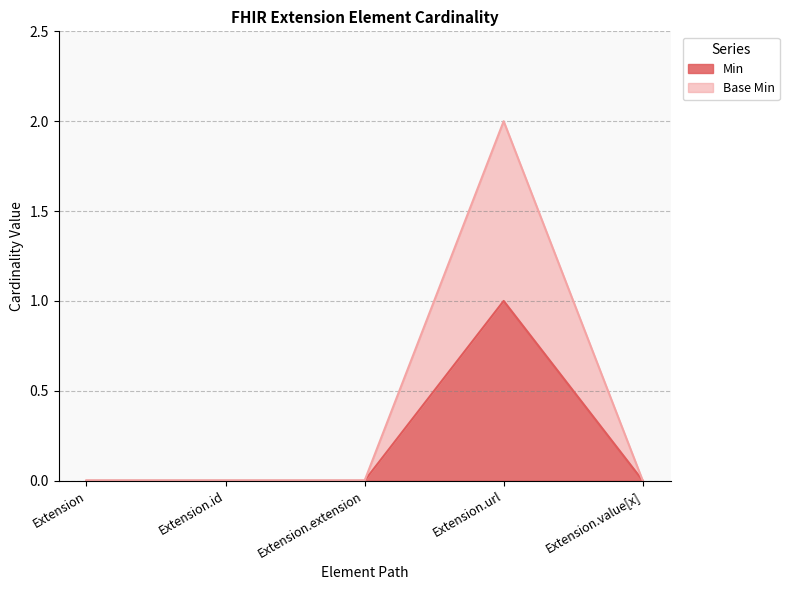

What is the label of the 1st point from the left?

Extension